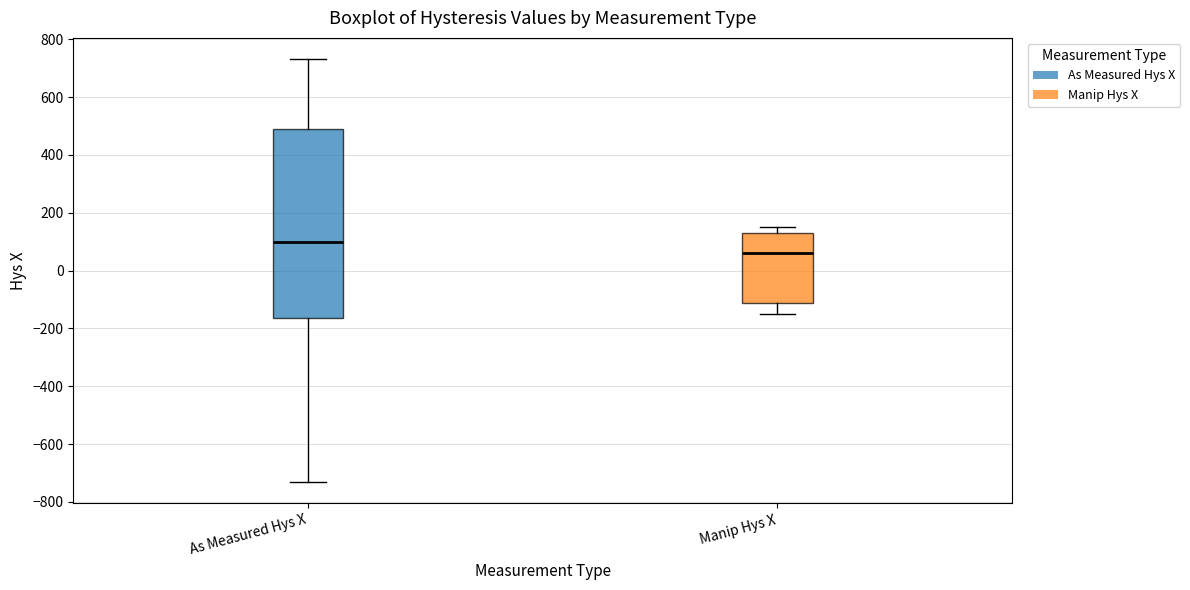

Reading left to right, transcribe this box plot: for each box, give where its median line is, the range the box spans, and where its two whiskers end, as read against the y-axis. The values are not printed on the chart, so give them approximately, as read against the axis.

As Measured Hys X: median 100, box -160 to 480, whiskers -740 to 740
Manip Hys X: median 60, box -120 to 140, whiskers -160 to 160